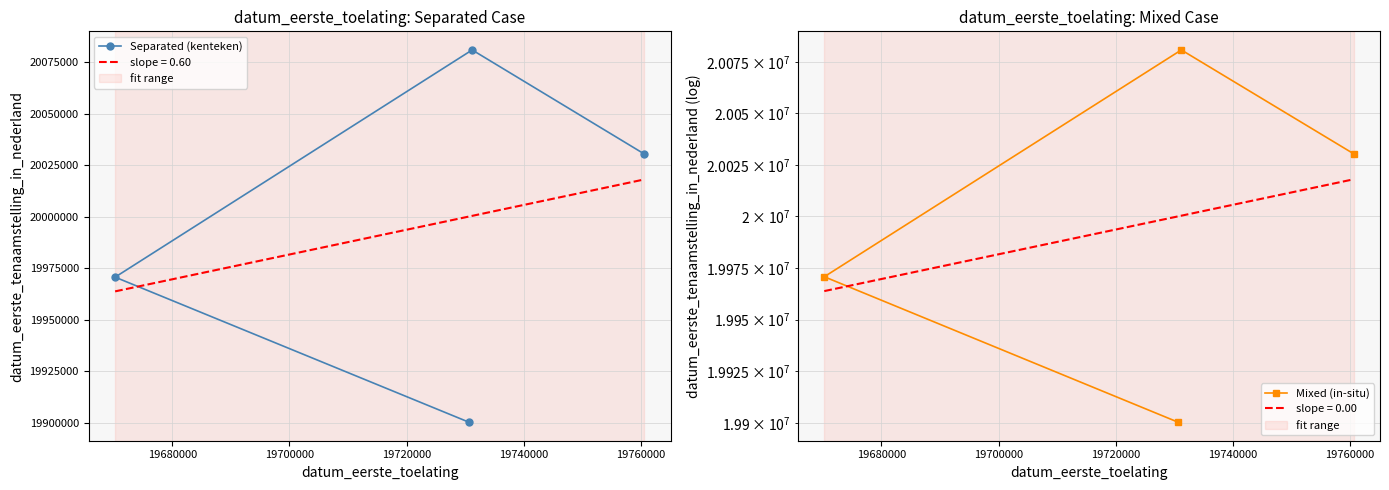

What is the value of the Separated (kenteken) point at the 1st from the left?

19970715